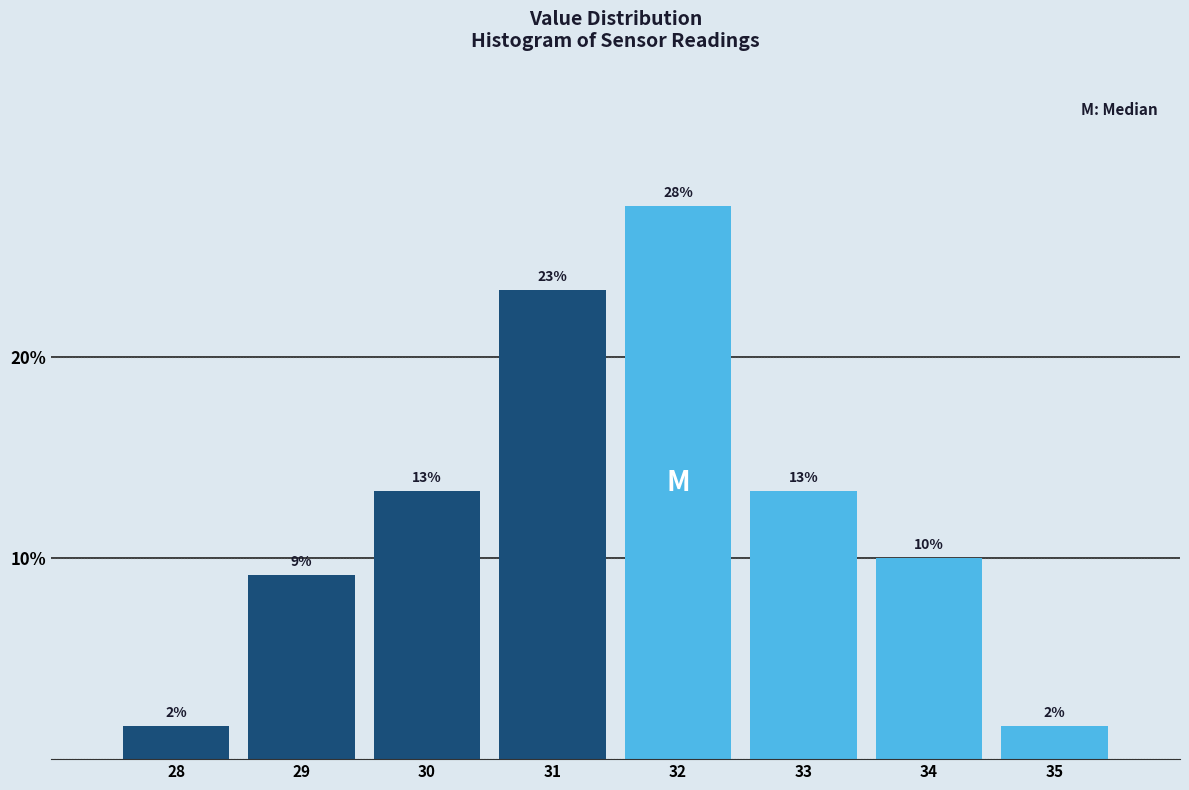

How many bars are there in total?

8